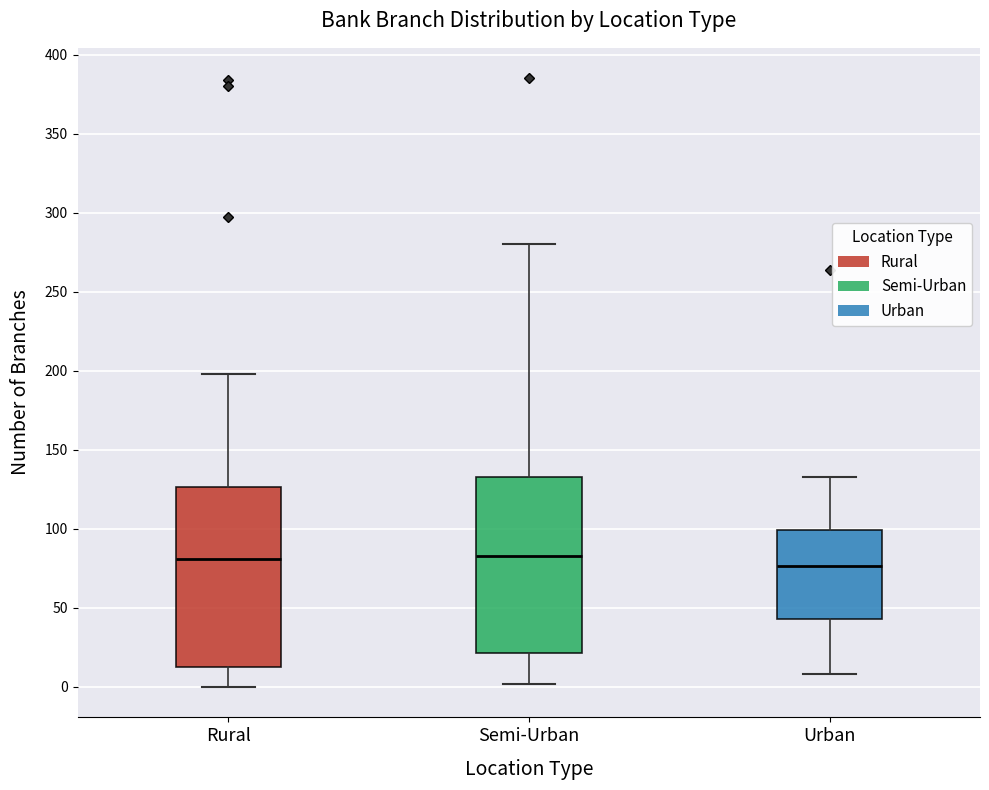

Reading left to right, read every box against the y-axis: the position of its median line, the range the box covers, and the ends of its whiskers. The values are not printed on the chart, so give them approximately, as read against the axis.

Rural: median 80, box 15 to 125, whiskers 0 to 200
Semi-Urban: median 85, box 20 to 135, whiskers 0 to 280
Urban: median 75, box 45 to 100, whiskers 10 to 135